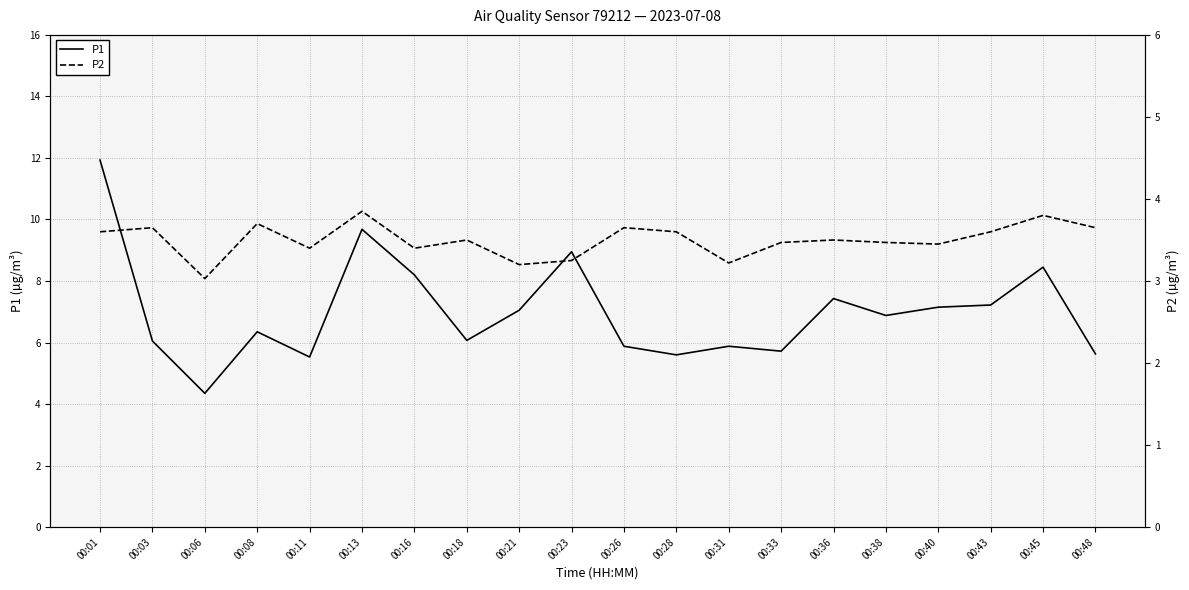

What is the difference between the maximum and minimum values in the P2 series?

0.8